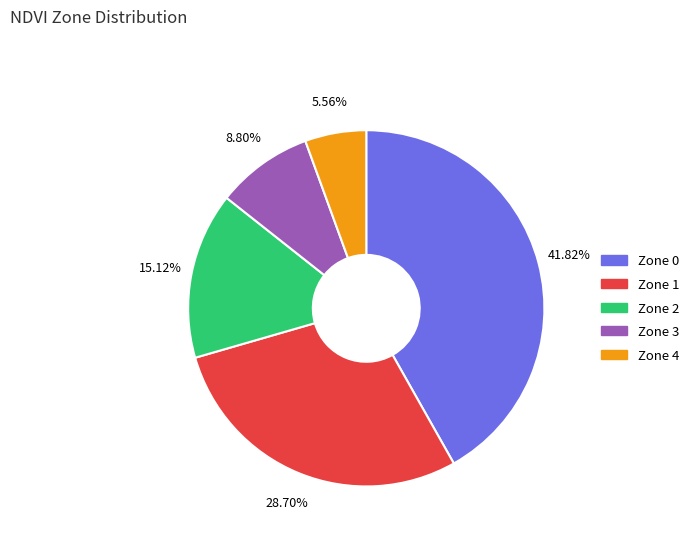

How many segments does this pie chart have?

5